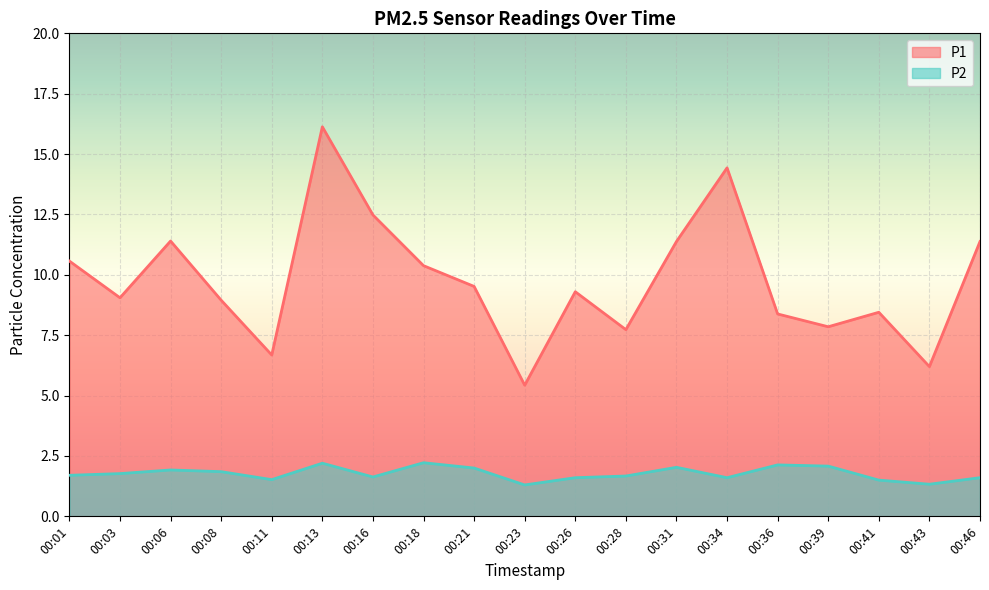

True or false: P2 and P1 intersect in this chart.

False